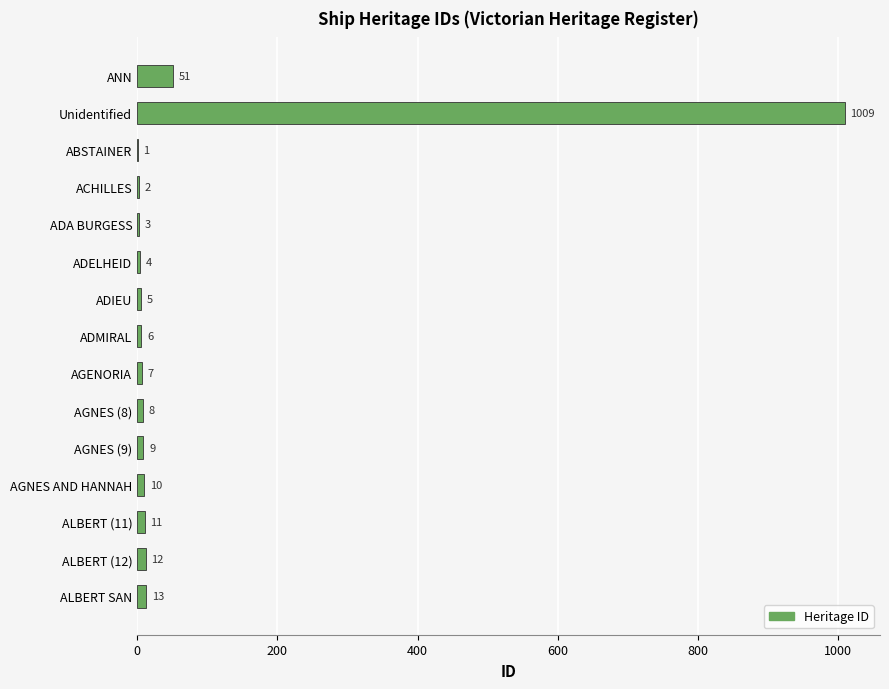

Are the bars horizontal?

Yes